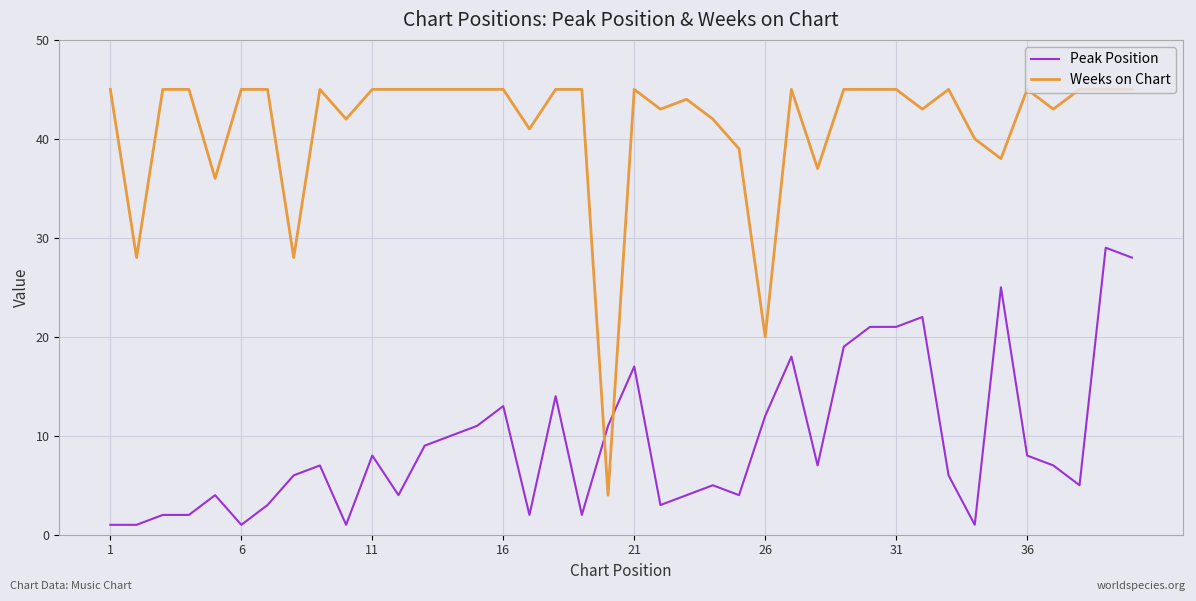

Which series ends up on top after the final intersection of Weeks on Chart and Peak Position?

Weeks on Chart